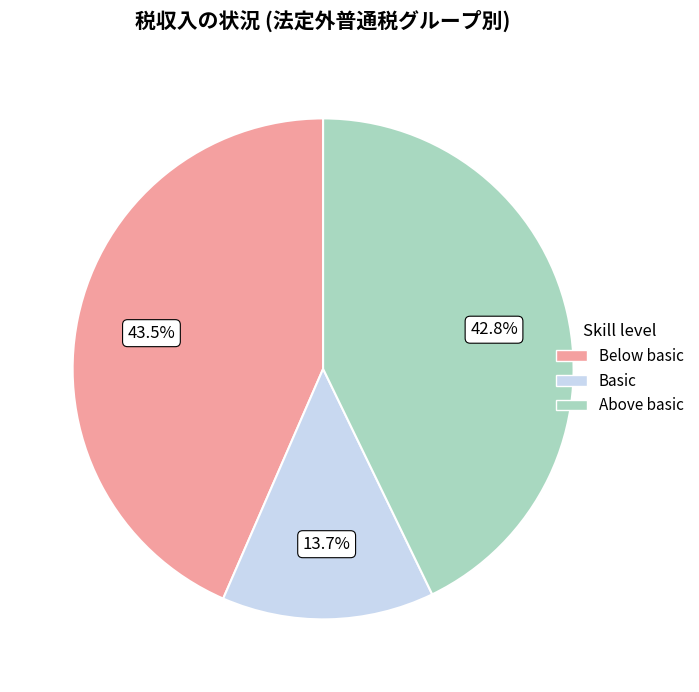

Is there any slice that represents more than half of the pie?

No